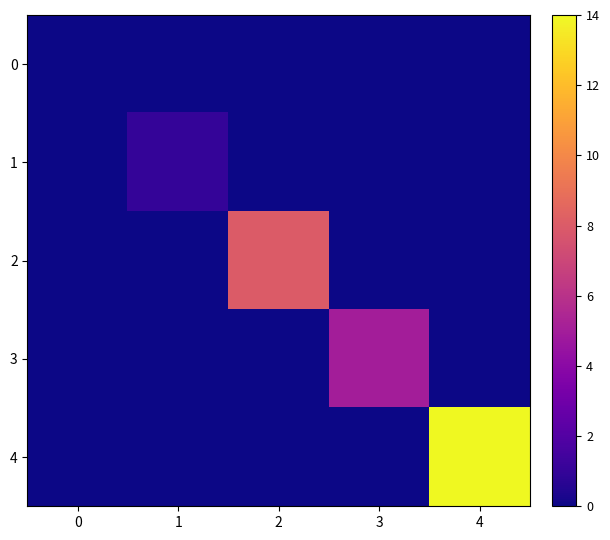

Which series changed the most between 0 and 3?

3